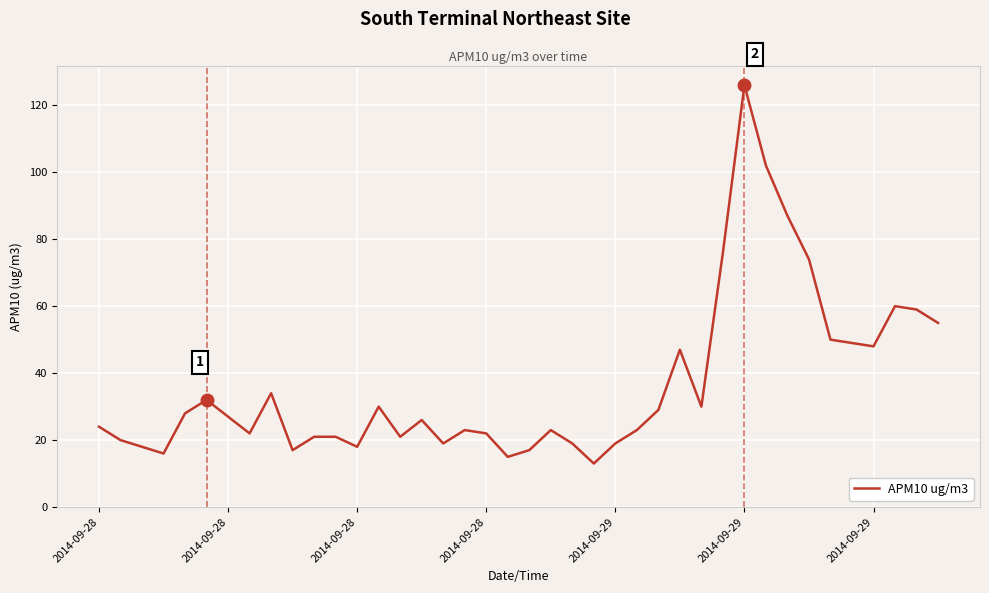

What is the greatest value displayed?

126